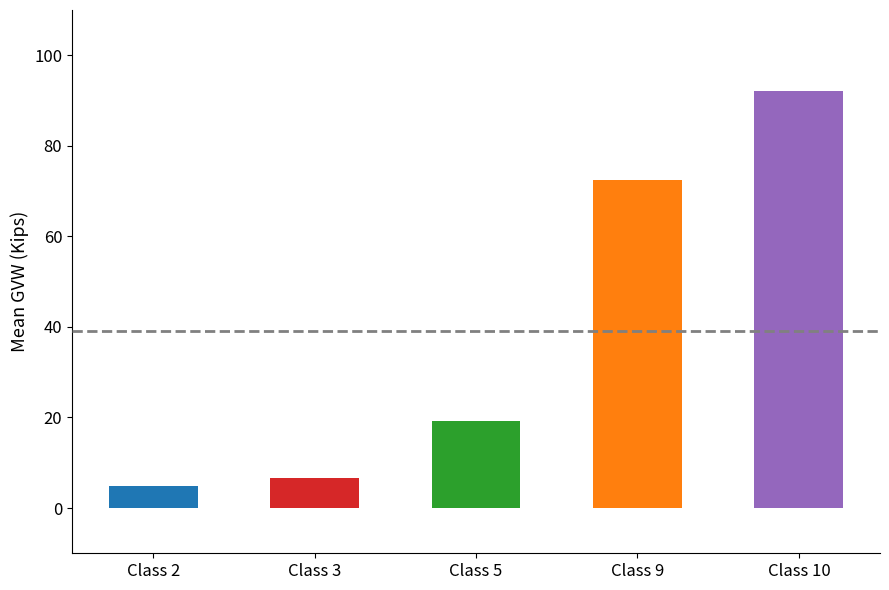

What is the sum of all values?

195.4